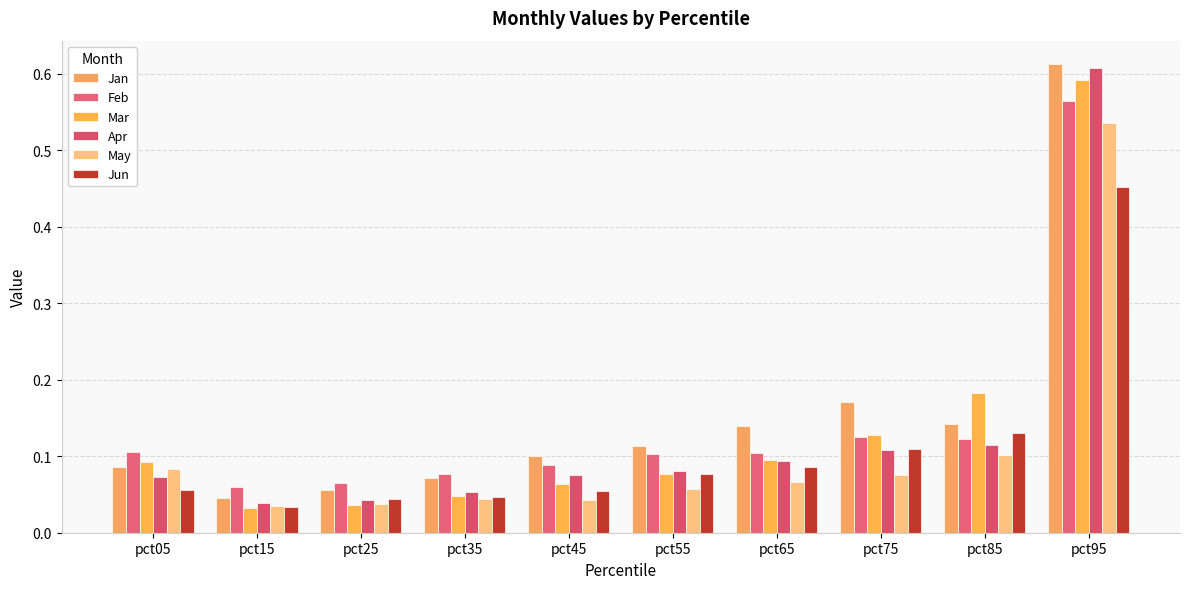

Is the value of May at pct65 greater than the value of Mar at pct15?

Yes